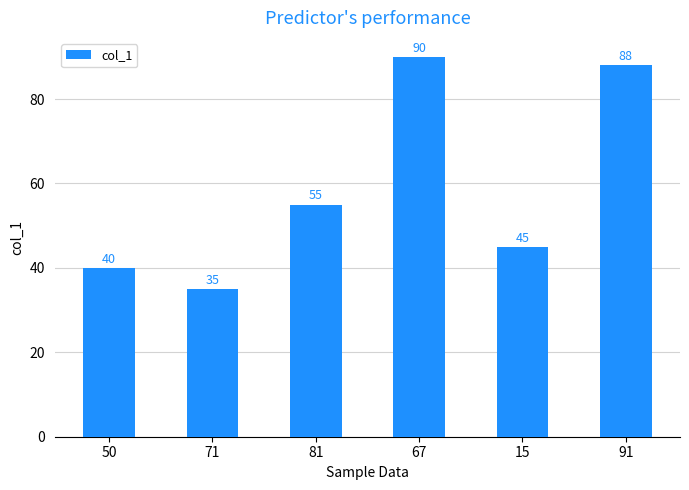

What is the label of the 6th bar from the left?

91